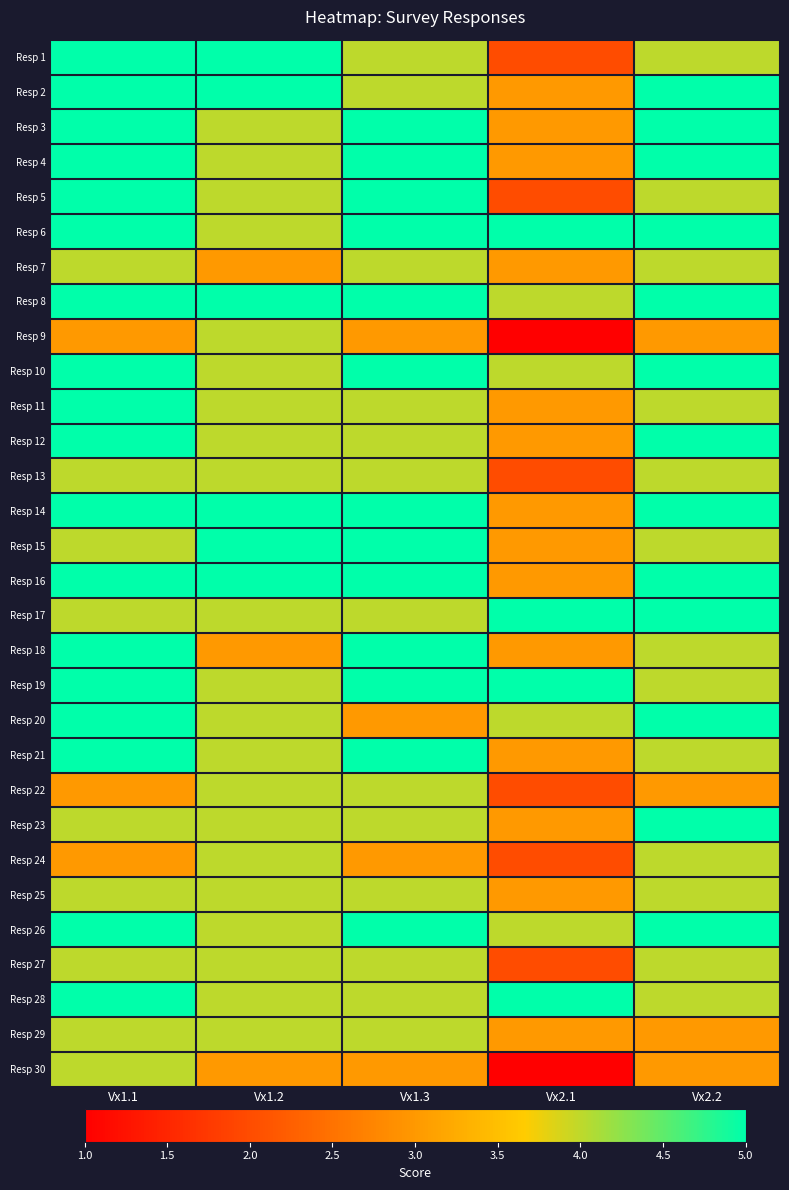

How many distinct data groups are displayed?

30